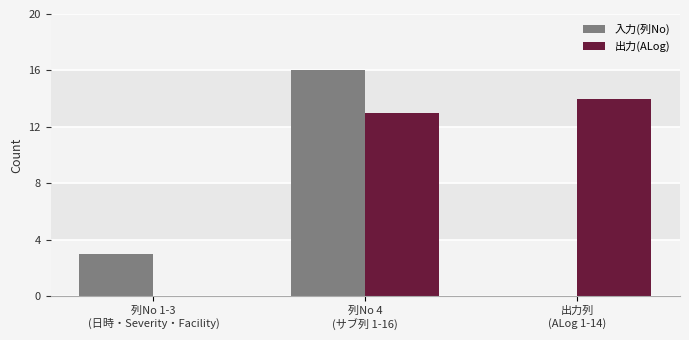

What is the sum of all 出力(ALog) values?

27